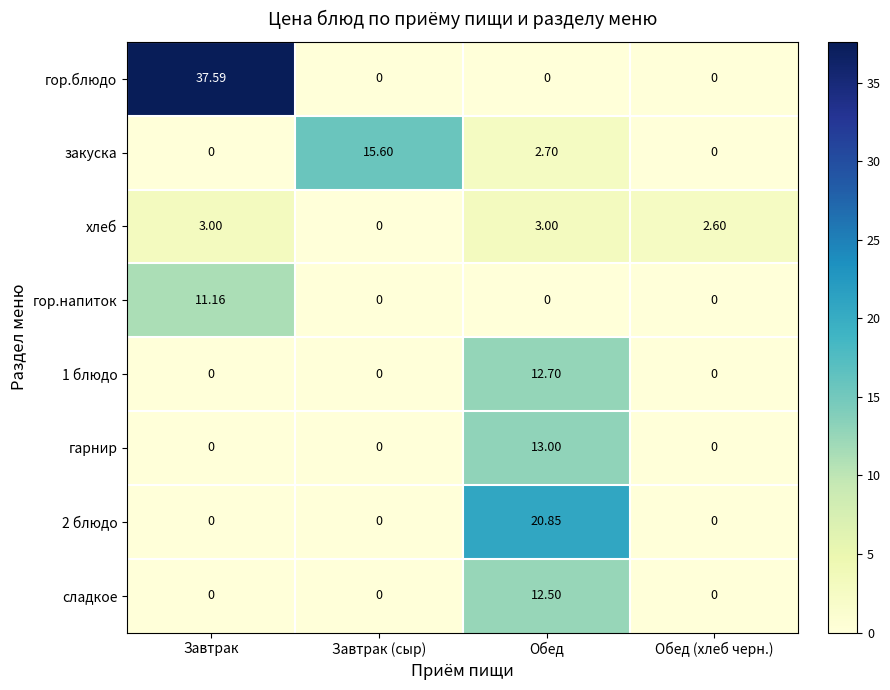

At which label does закуска first exceed 2?

Завтрак (сыр)